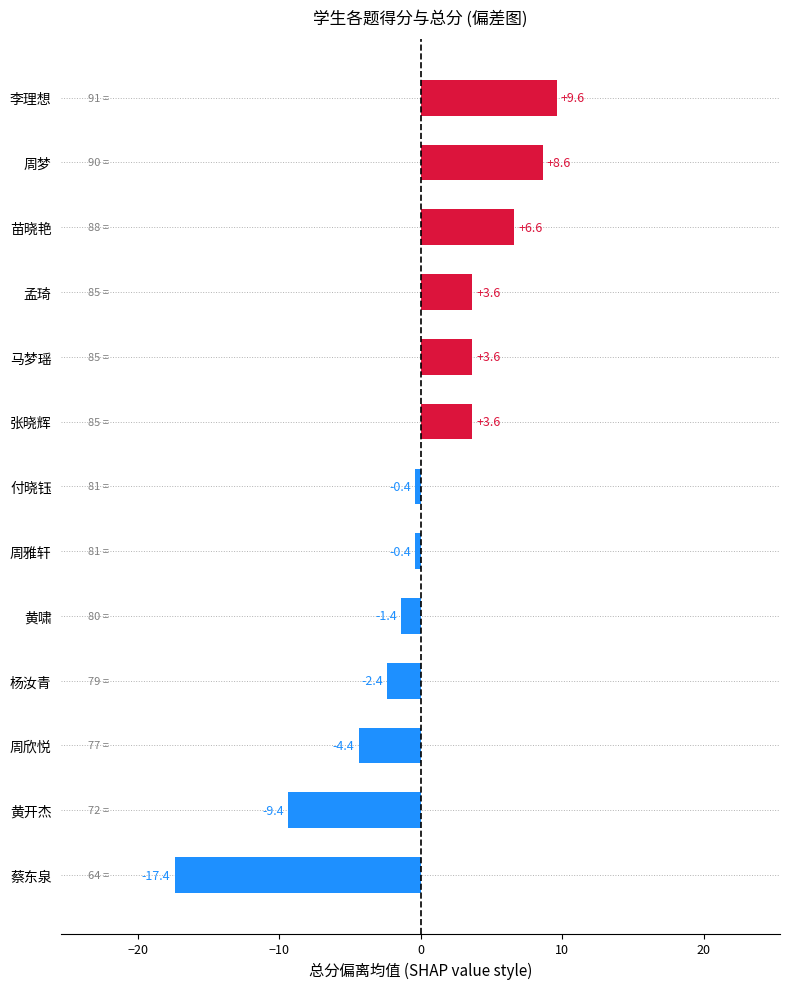

The value at 马梦瑶 is 1.0. True or false?

False